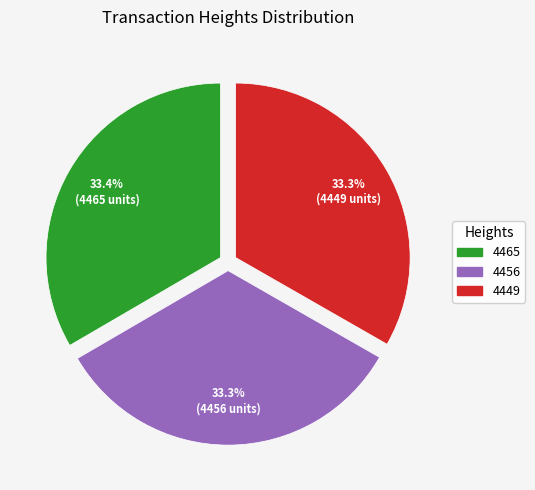

What is the total percentage of 4465 and 4449?

66.7%